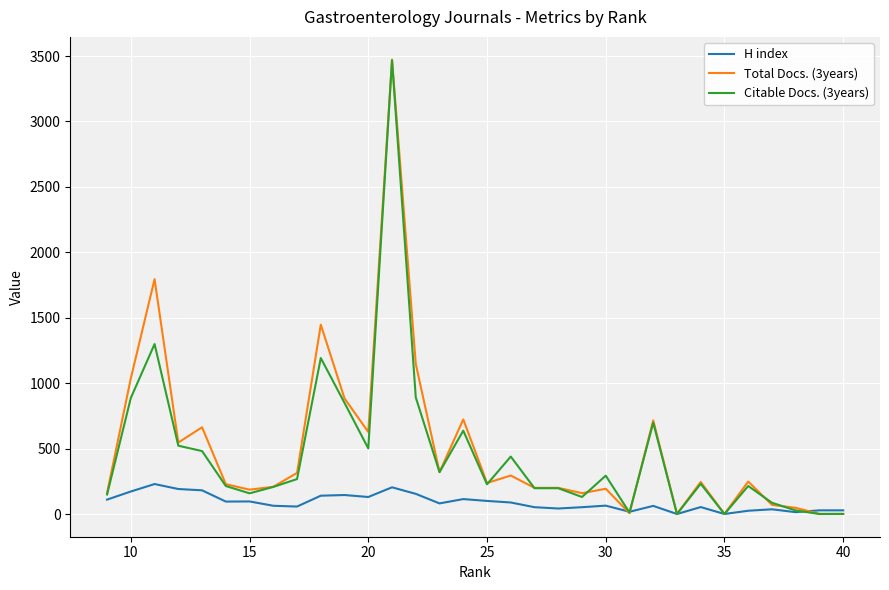

Which series has the widest spread of values?

Total Docs. (3years)